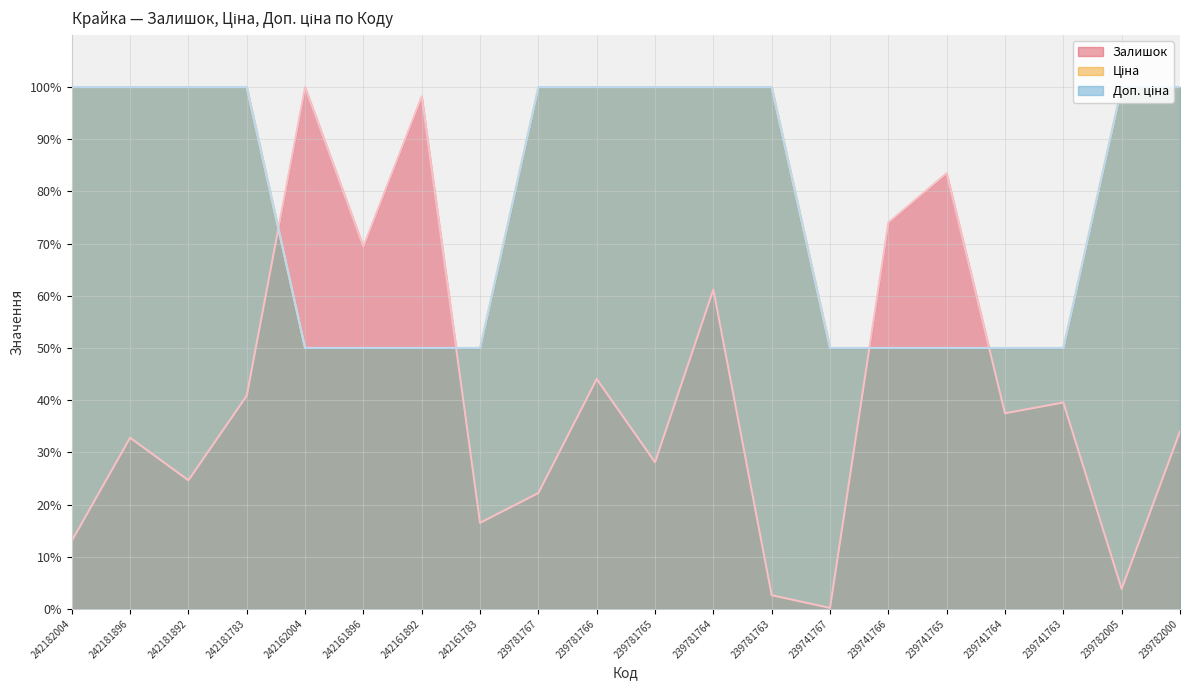

What is the maximum value for Ціна?

100.0